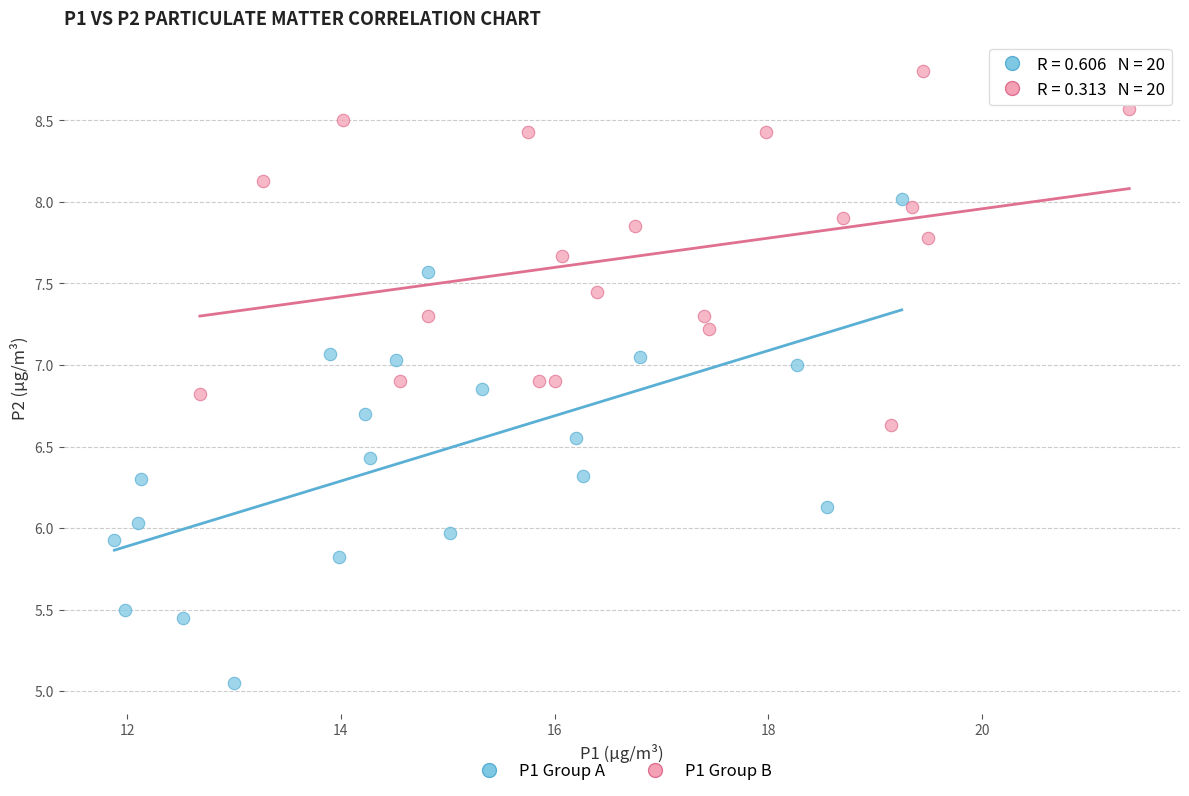

Which series reaches the minimum Y coordinate?

P1 Group A